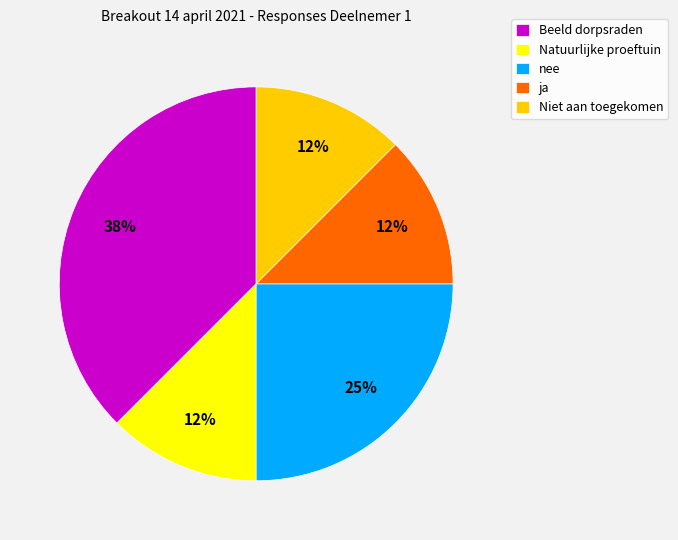

Is the sum of Niet aan toegekomen and nee greater than half?

No